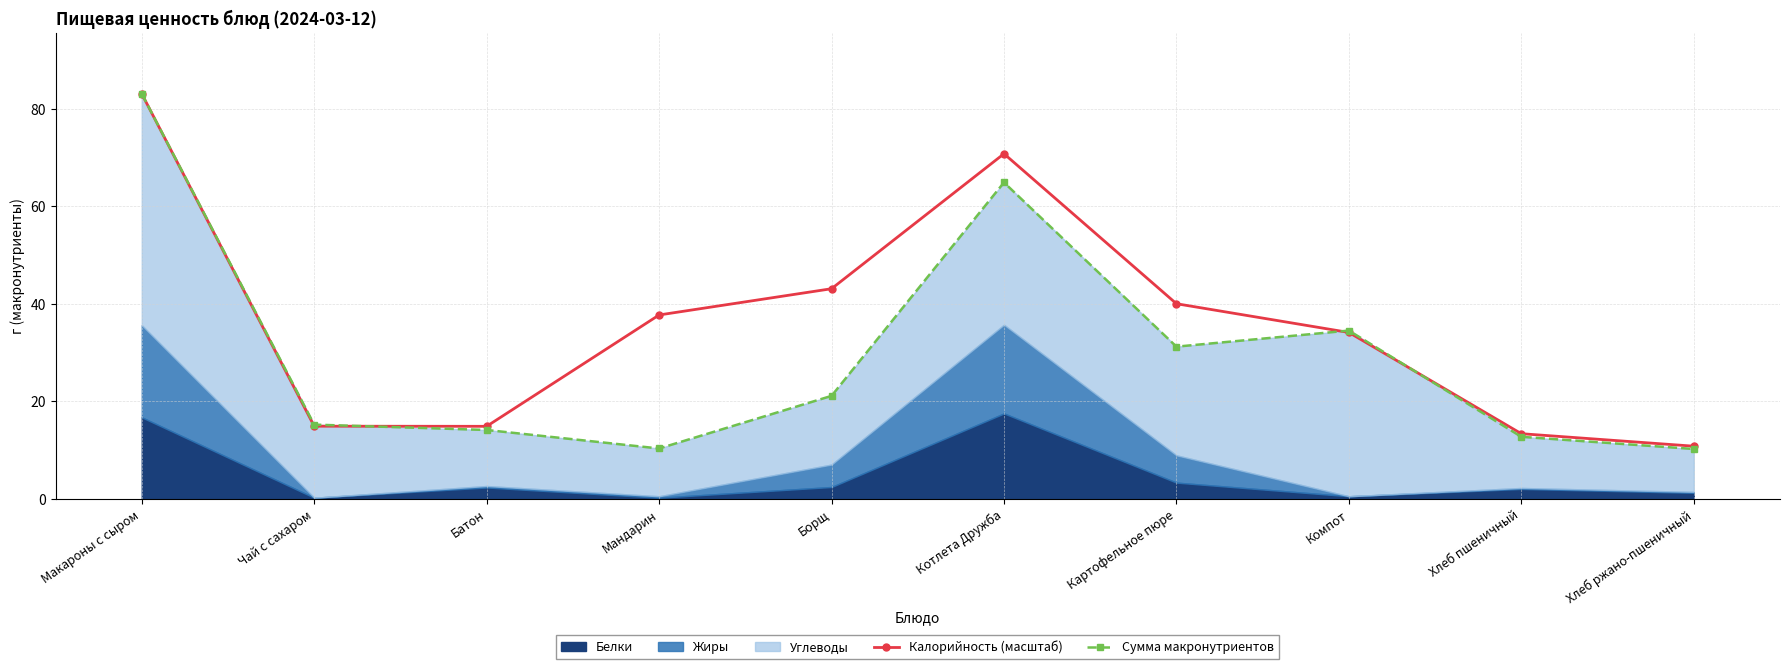

What is the difference between the second highest and second lowest values in the Калорийность (масштаб) series?

57.5